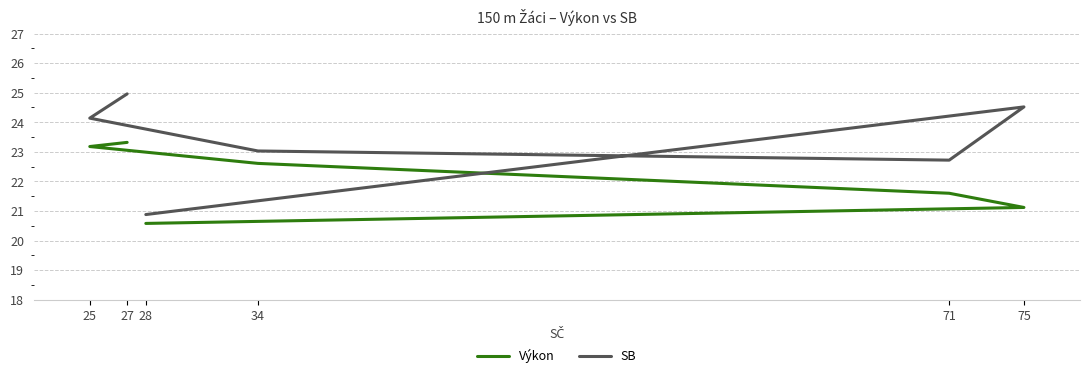

True or false: SB has more than 0 interior local peaks.

True